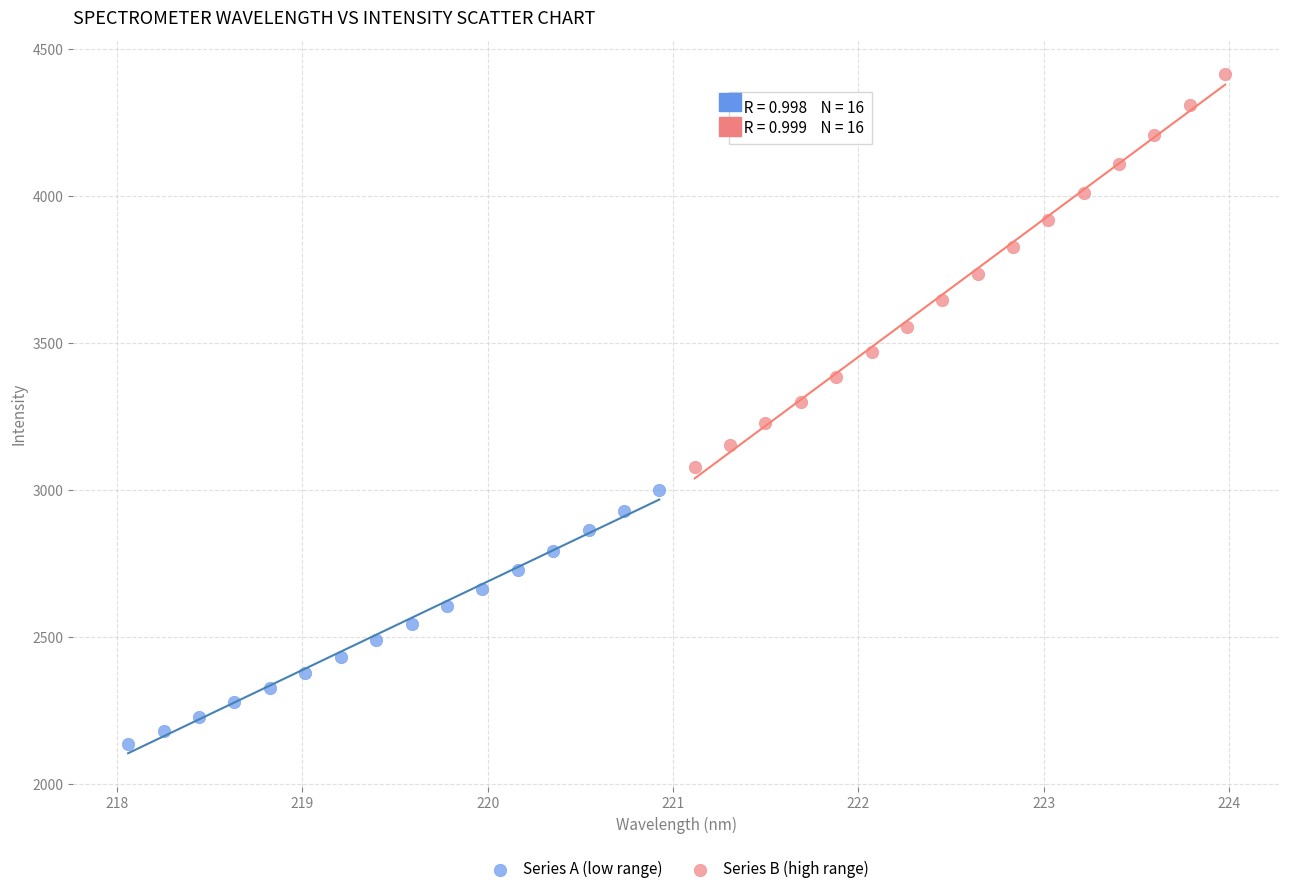

Which series reaches the maximum Y coordinate?

Series B (high range)